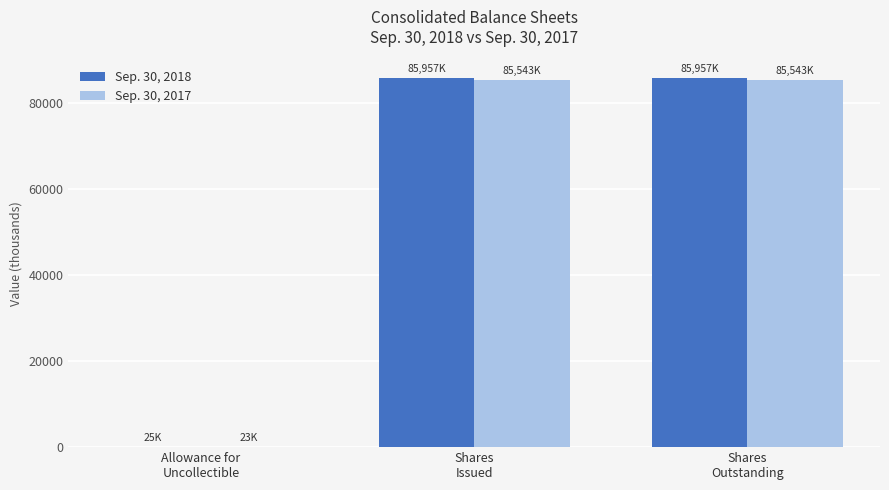

How many distinct data groups are displayed?

2